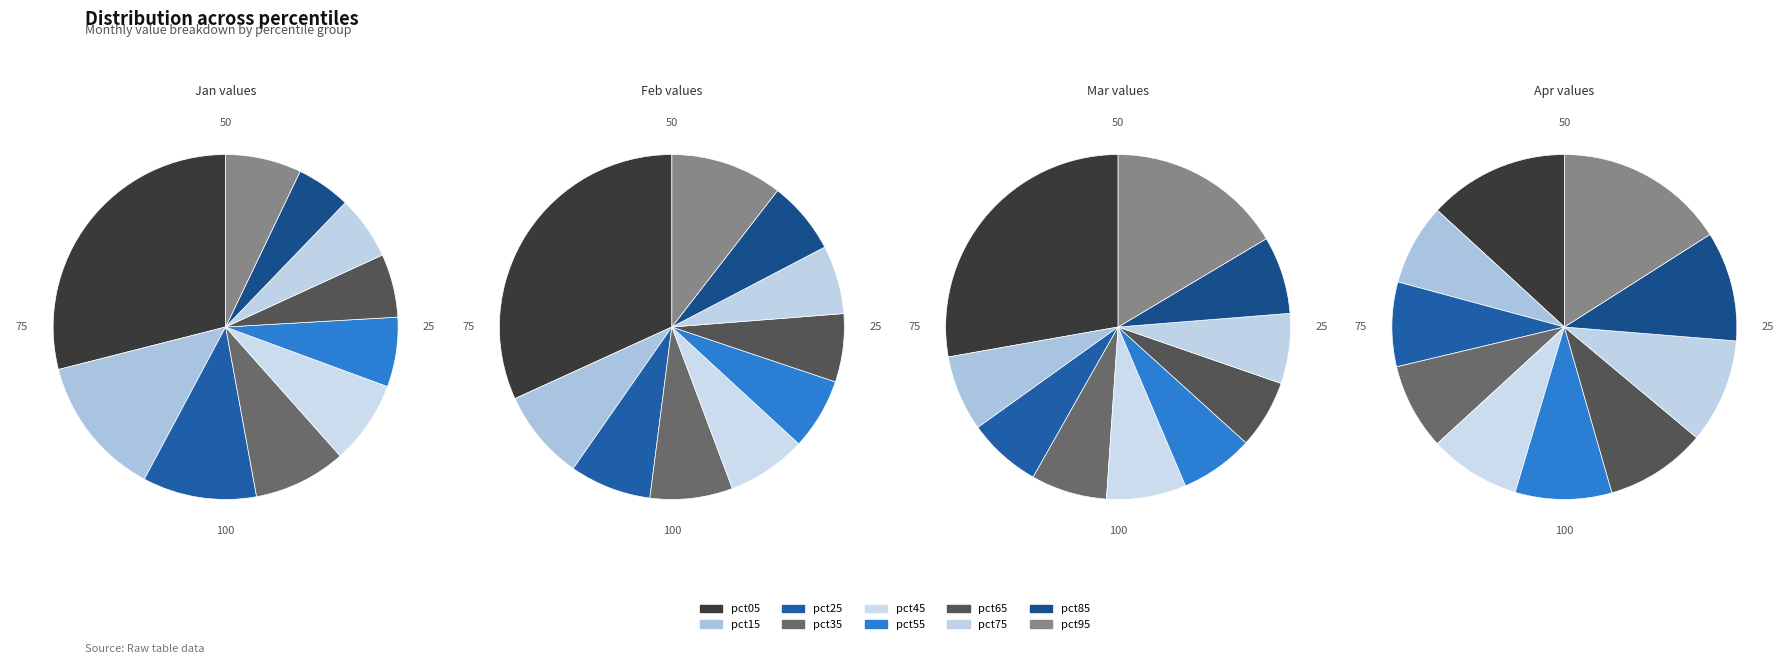

What is the smallest slice in the pie chart?

pct85